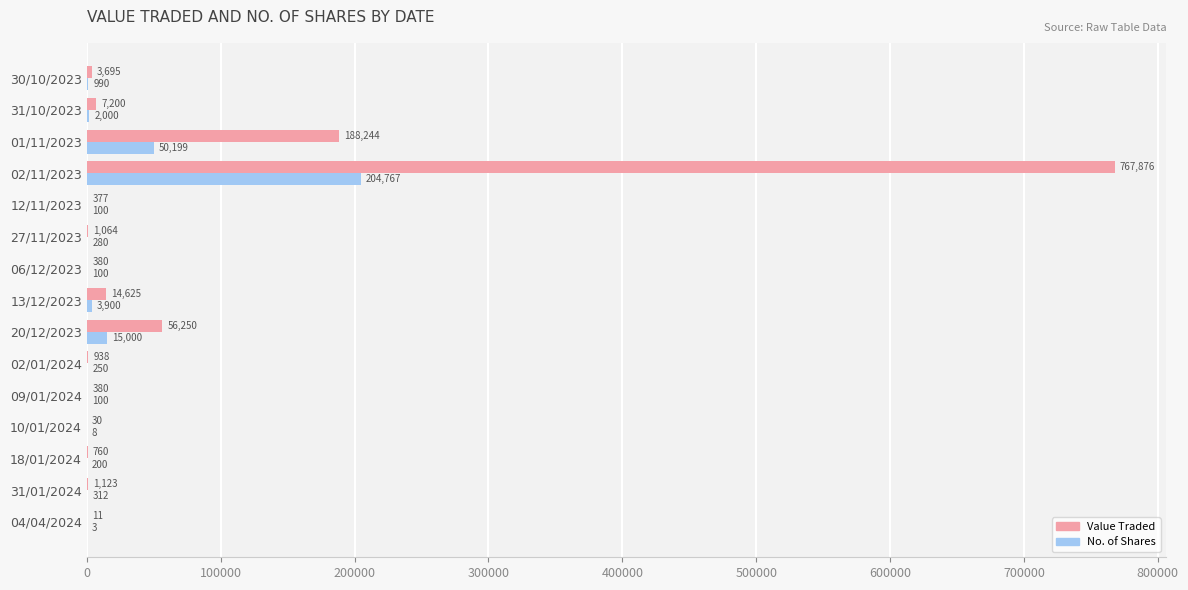

Which series has the largest total across all categories?

Value Traded